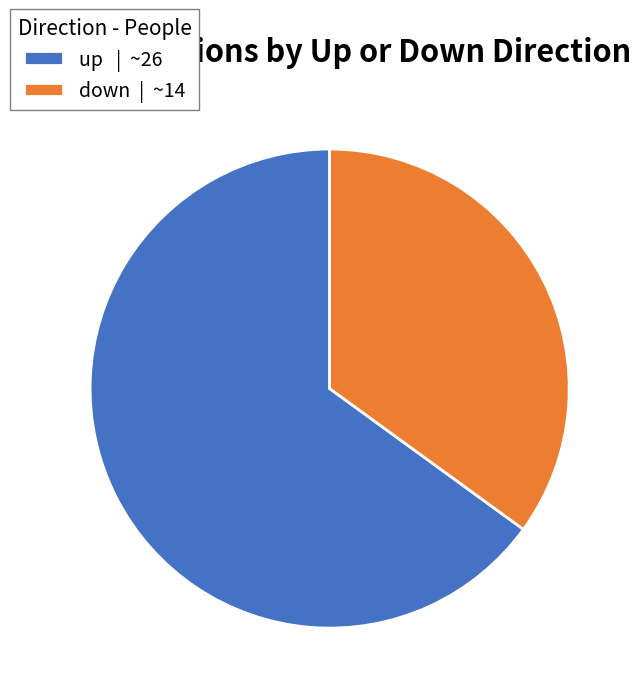

Is it true that down is 30% of the pie?

False